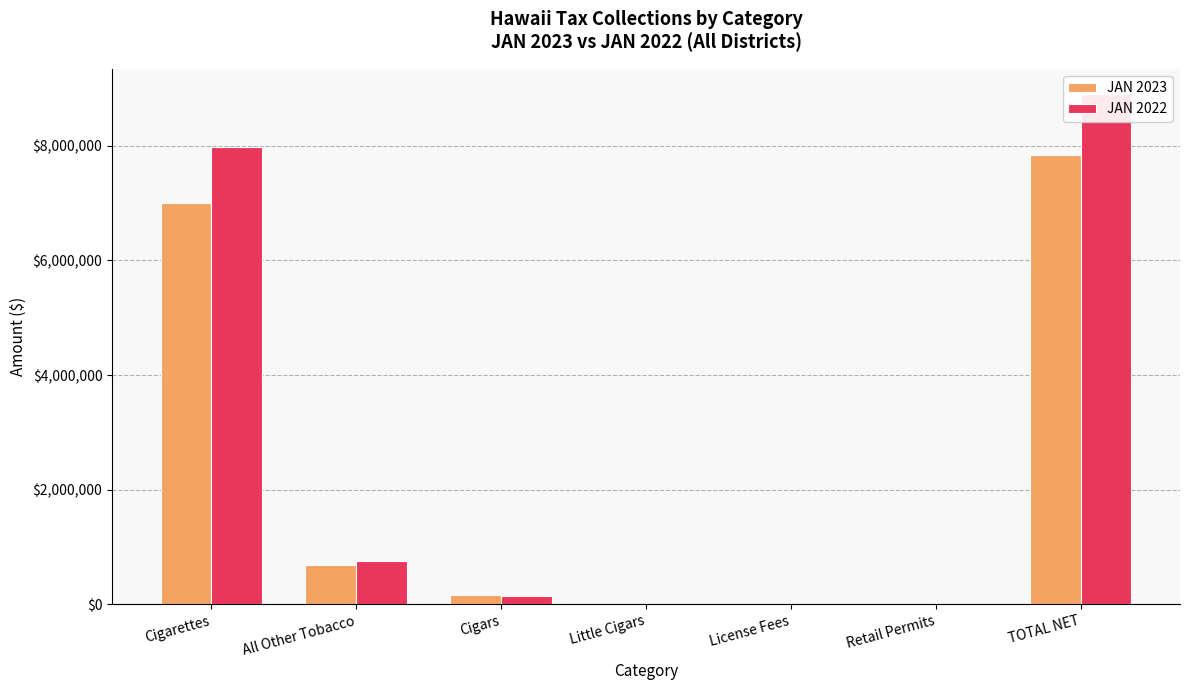

How many groups of bars are there?

7